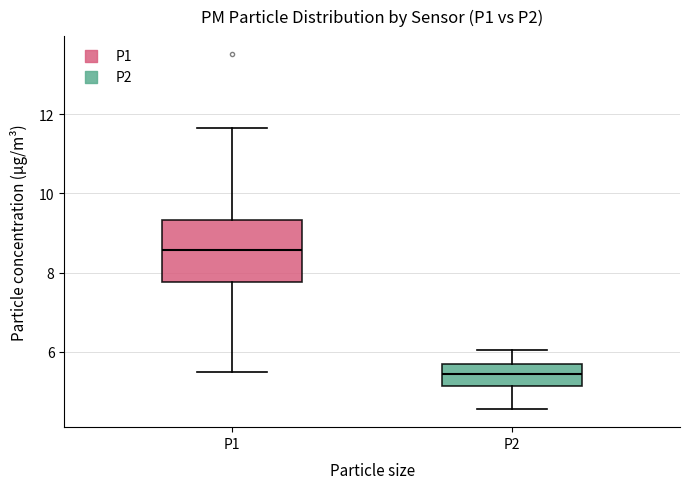

Where is the lower edge of the box for P1 on the y-axis? The values are not printed on the chart, so give them approximately, as read against the axis.

7.8